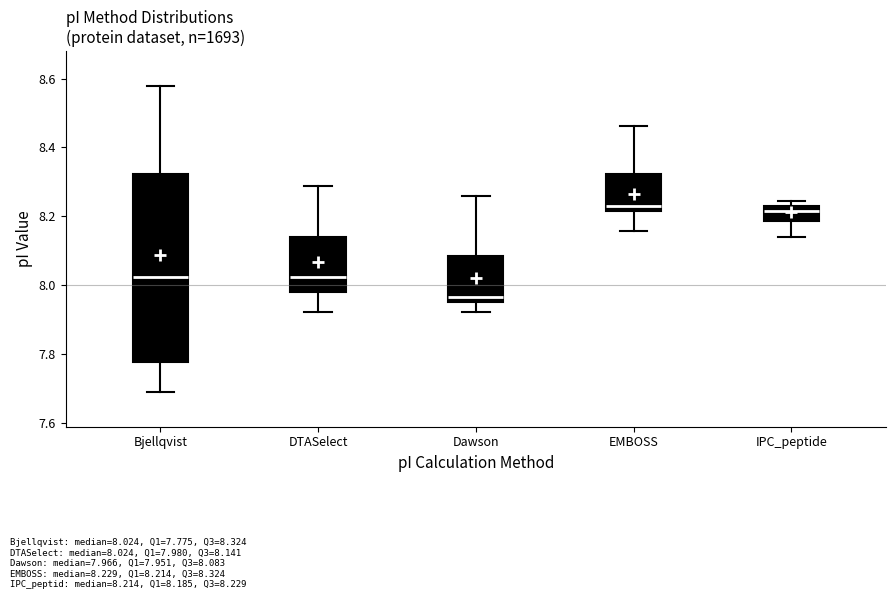

Reading left to right, transcribe this box plot: for each box, give where its median line is, the range the box spans, and where its two whiskers end, as read against the y-axis. The values are not printed on the chart, so give them approximately, as read against the axis.

Bjellqvist: median 8.02, box 7.78 to 8.32, whiskers 7.68 to 8.58
DTASelect: median 8.02, box 7.98 to 8.14, whiskers 7.92 to 8.28
Dawson: median 7.96 (just above the box's lower edge), box 7.96 to 8.08, whiskers 7.92 to 8.26
EMBOSS: median 8.22 (just above the box's lower edge), box 8.22 to 8.32, whiskers 8.16 to 8.46
IPC_peptide: median 8.22 (just below the box's upper edge), box 8.18 to 8.22, whiskers 8.14 to 8.24